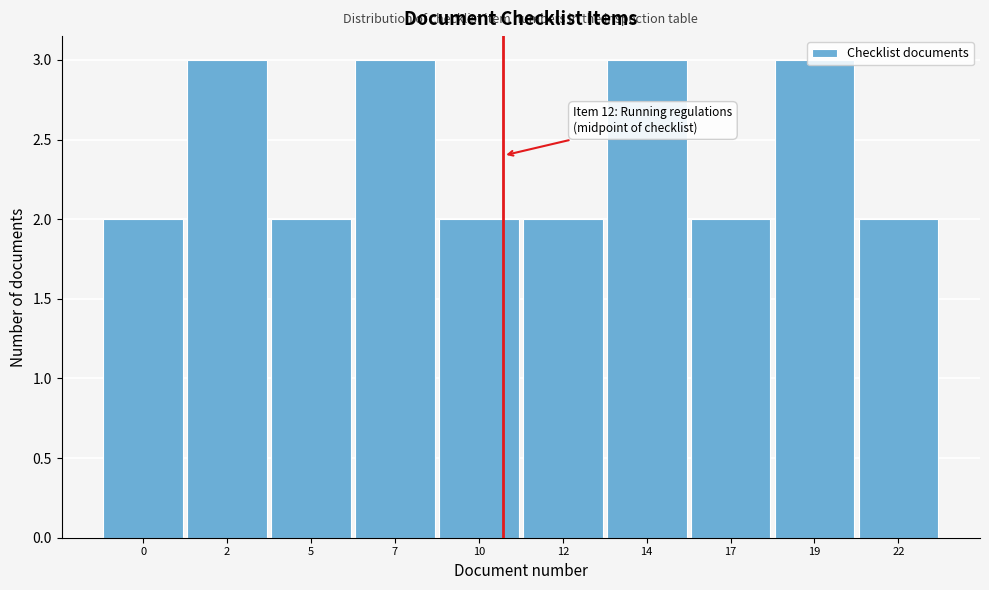

What is the value of the 1st bar from the left?

2